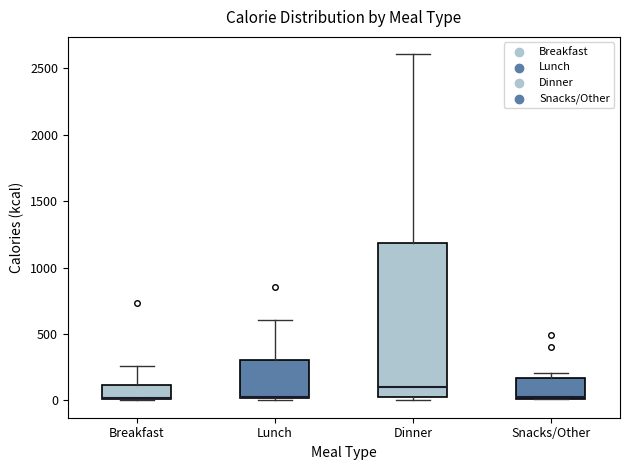

Reading left to right, read every box against the y-axis: the position of its median line, the range the box covers, and the ends of its whiskers. The values are not printed on the chart, so give them approximately, as read against the axis.

Breakfast: median 0 (drawn on the box's lower edge), box 0 to 100, whiskers 0 to 250
Lunch: median 50 (drawn on the box's lower edge), box 0 to 300, whiskers 0 to 600
Dinner: median 100, box 0 to 1200, whiskers 0 (just below the box's lower edge) to 2600
Snacks/Other: median 0 (drawn on the box's lower edge), box 0 to 150, whiskers 0 to 200